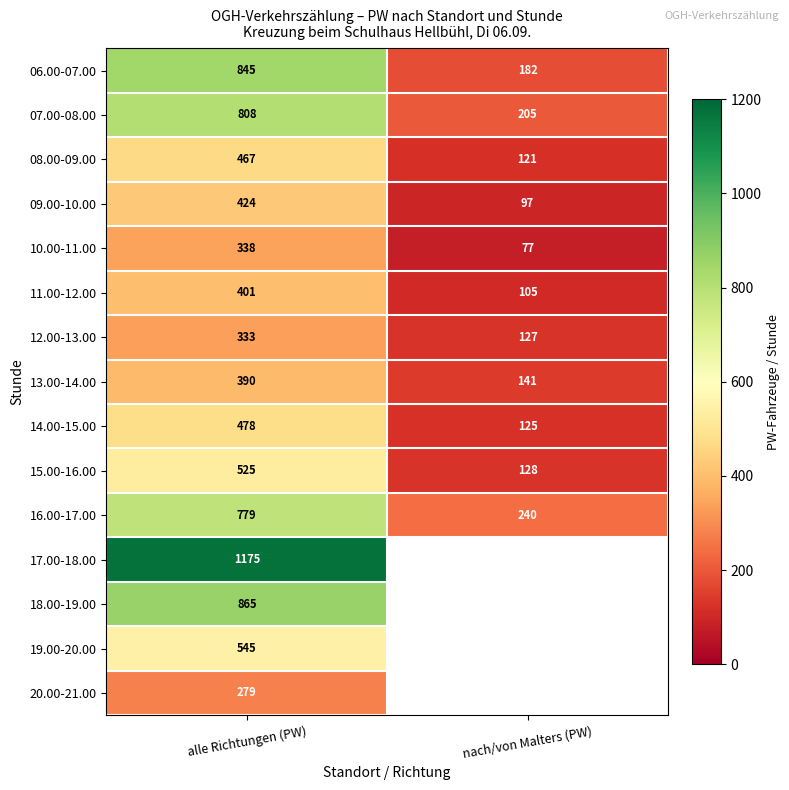

Which category has the highest value in the 11.00-12.00 series?

alle Richtungen (PW)